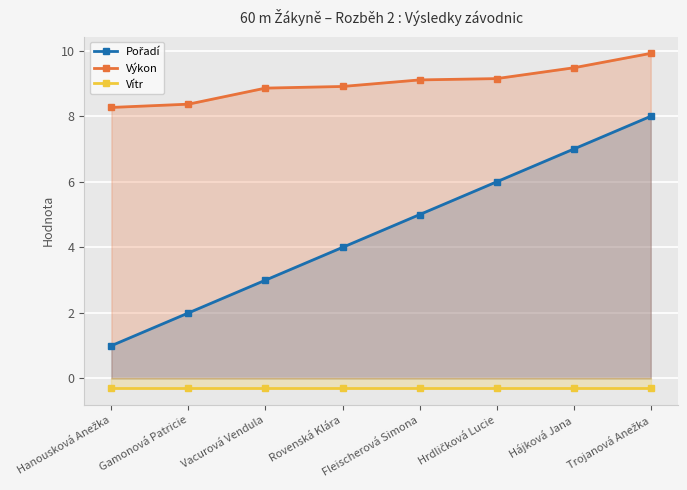

What is the difference between the highest and lowest values at Hanousková Anežka?

8.6